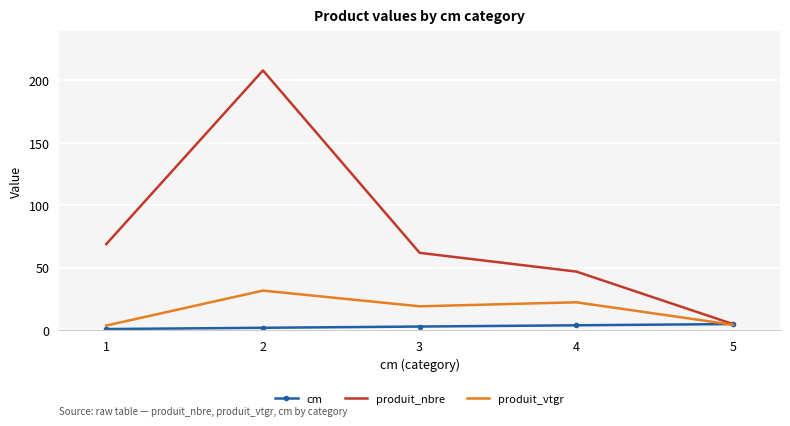

How many values in the produit_vtgr series exceed 19?

3